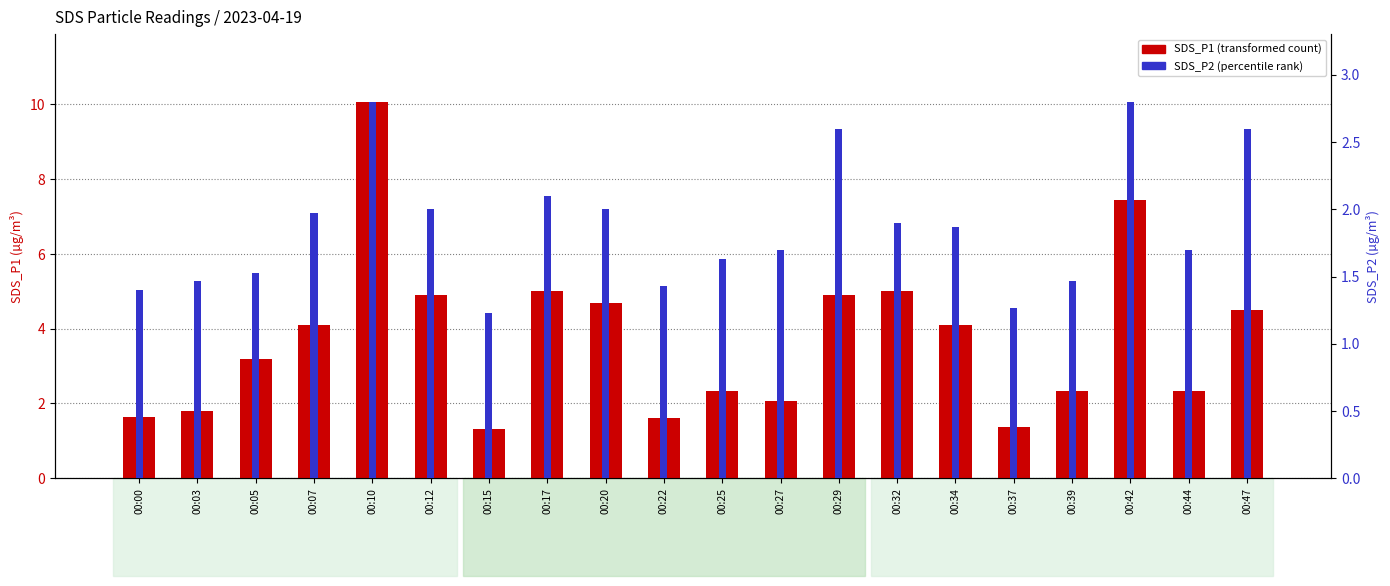

What is the total value across all series at 00:07?

6.1